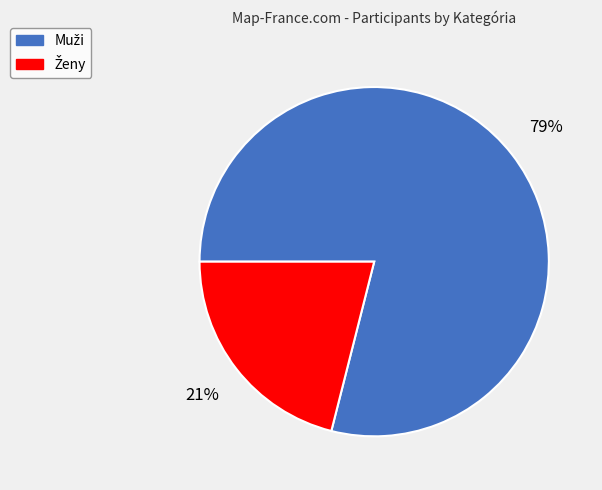

Is there any slice that represents more than half of the pie?

Yes